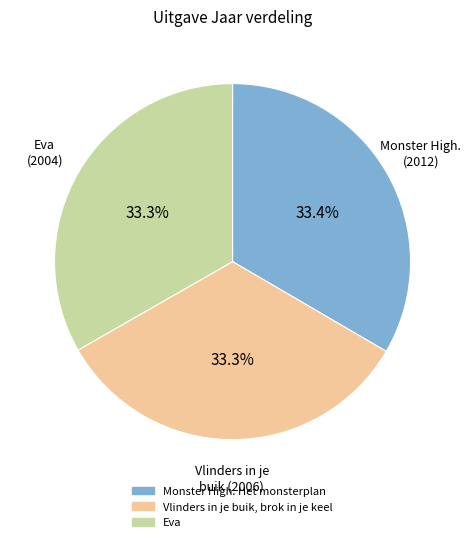

How many segments does this pie chart have?

3